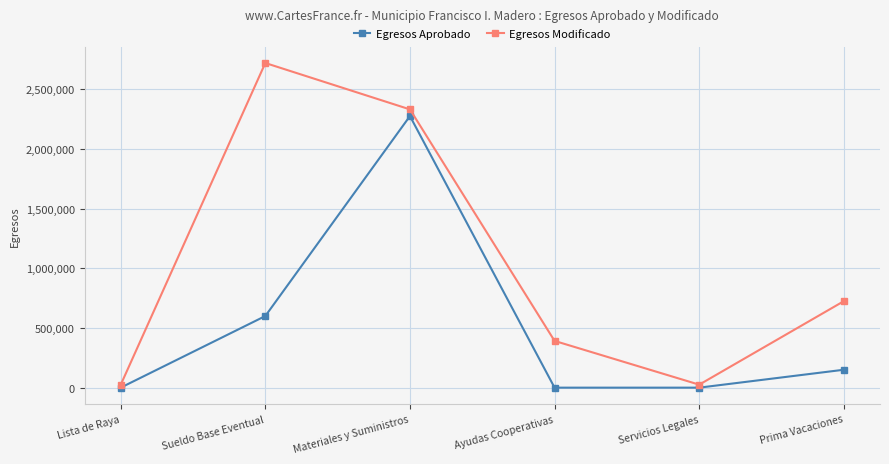

In Egresos Modificado, how many points are lower than both neighbors (excluding endpoints)?

1